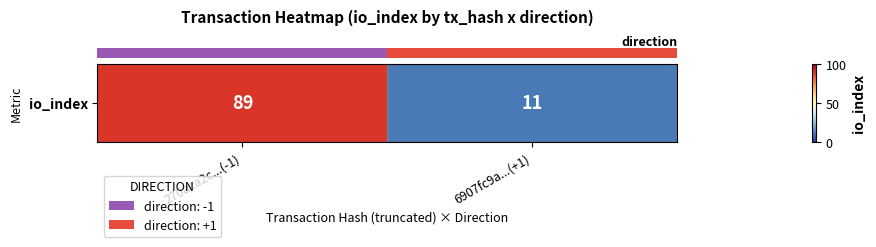

True or false: the data shows 15 at 6907fc9a...(+1).

False